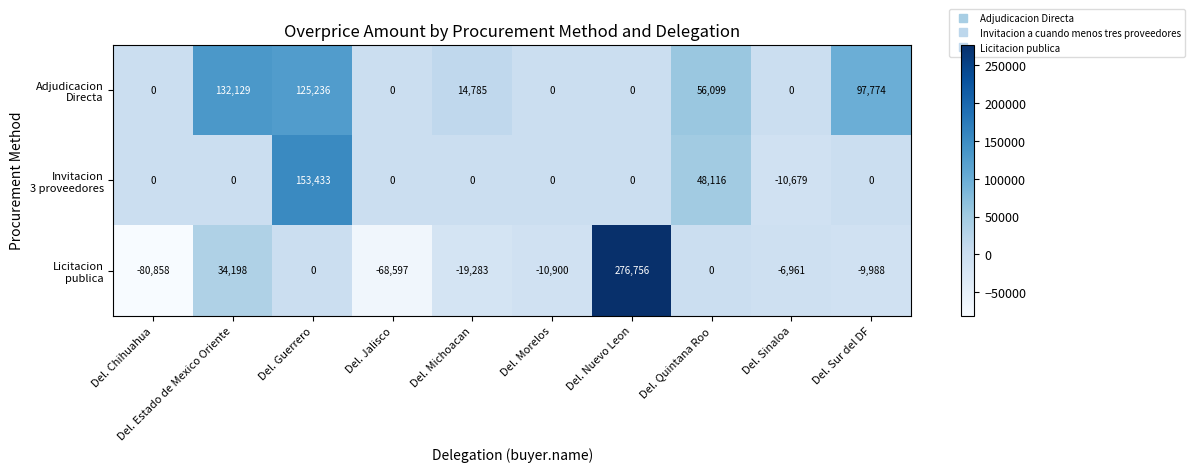

Which label corresponds to the largest value in the chart?

Del. Nuevo Leon